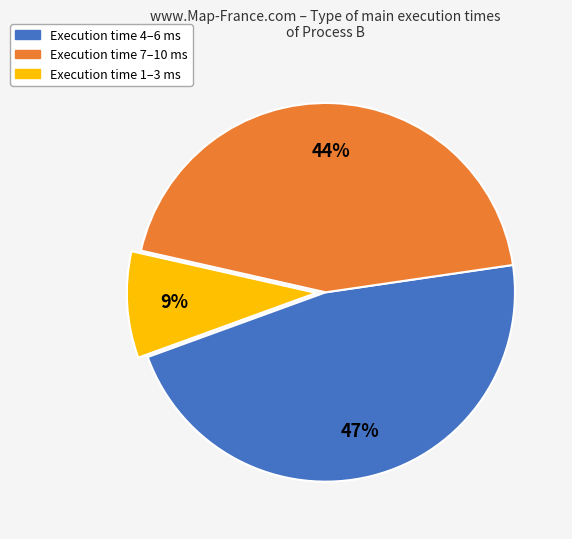

To the nearest percent, what is the difference between the largest and smallest slice percentages?

38%